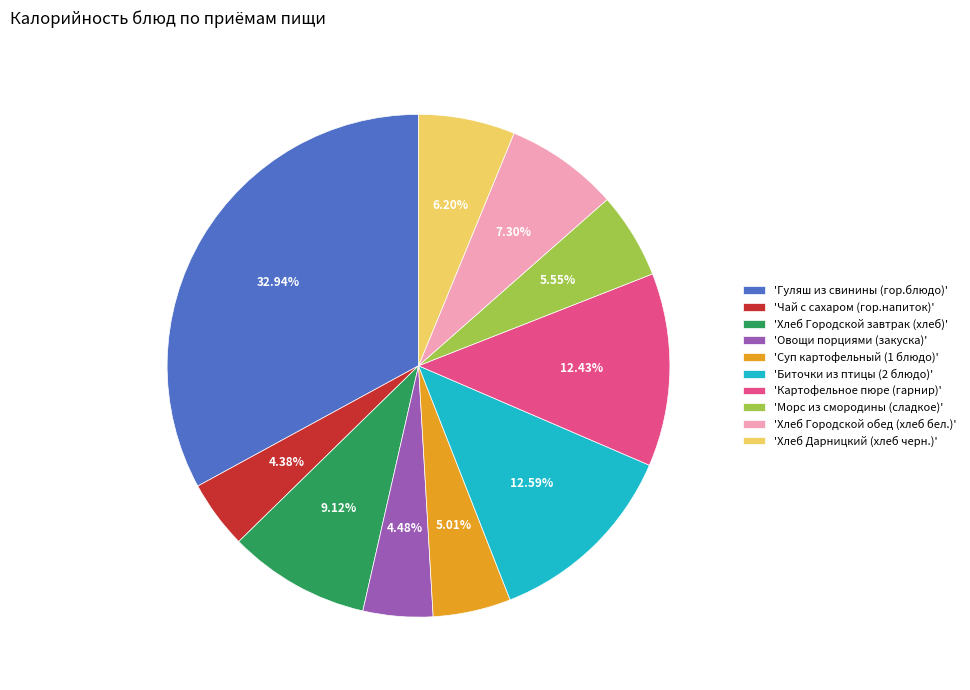

What is the largest slice in the pie chart?

'Гуляш из свинины (гор.блюдо)'